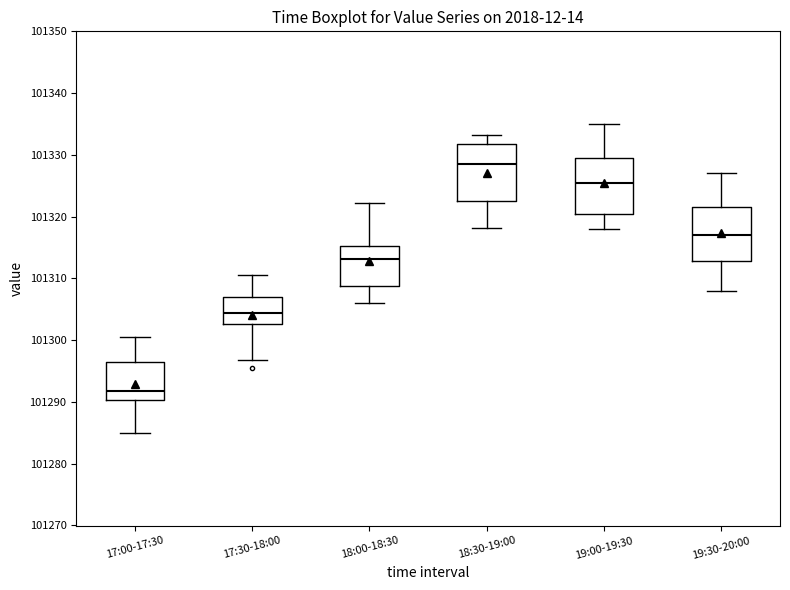

Reading left to right, transcribe this box plot: for each box, give where its median line is, the range the box spans, and where its two whiskers end, as read against the y-axis. The values are not printed on the chart, so give them approximately, as read against the axis.

17:00-17:30: median 101292, box 101290 to 101296, whiskers 101285 to 101301
17:30-18:00: median 101304, box 101303 to 101307, whiskers 101297 to 101311
18:00-18:30: median 101313, box 101309 to 101315, whiskers 101306 to 101322
18:30-19:00: median 101328, box 101323 to 101332, whiskers 101318 to 101333
19:00-19:30: median 101326, box 101321 to 101330, whiskers 101318 to 101335
19:30-20:00: median 101317, box 101313 to 101322, whiskers 101308 to 101327